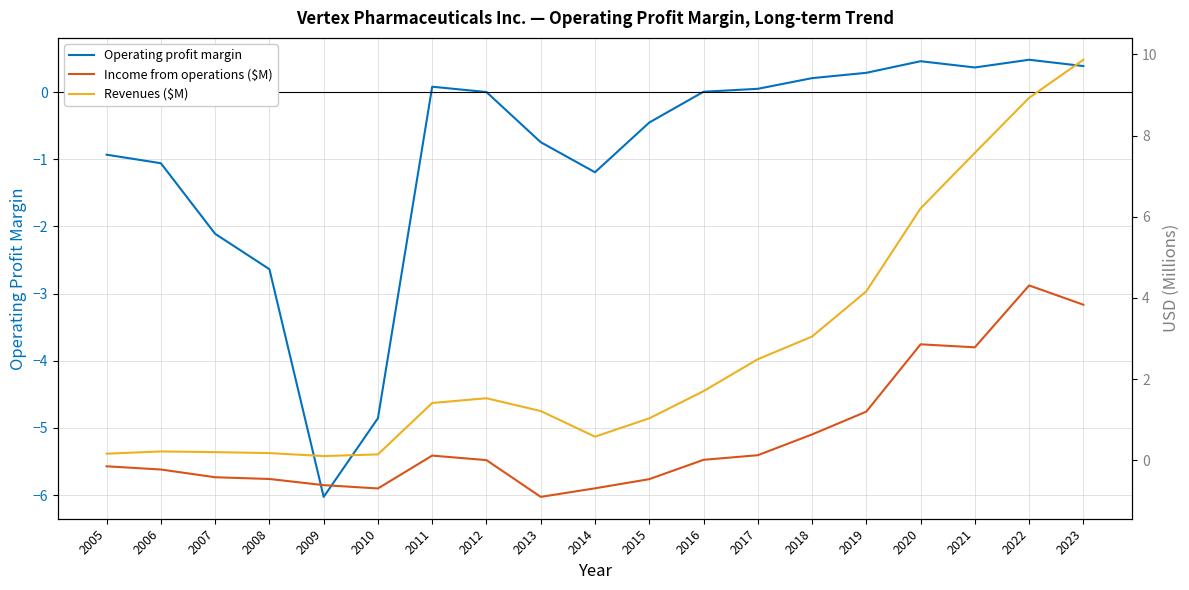

Which series has the largest range (max minus min)?

Revenues ($M)